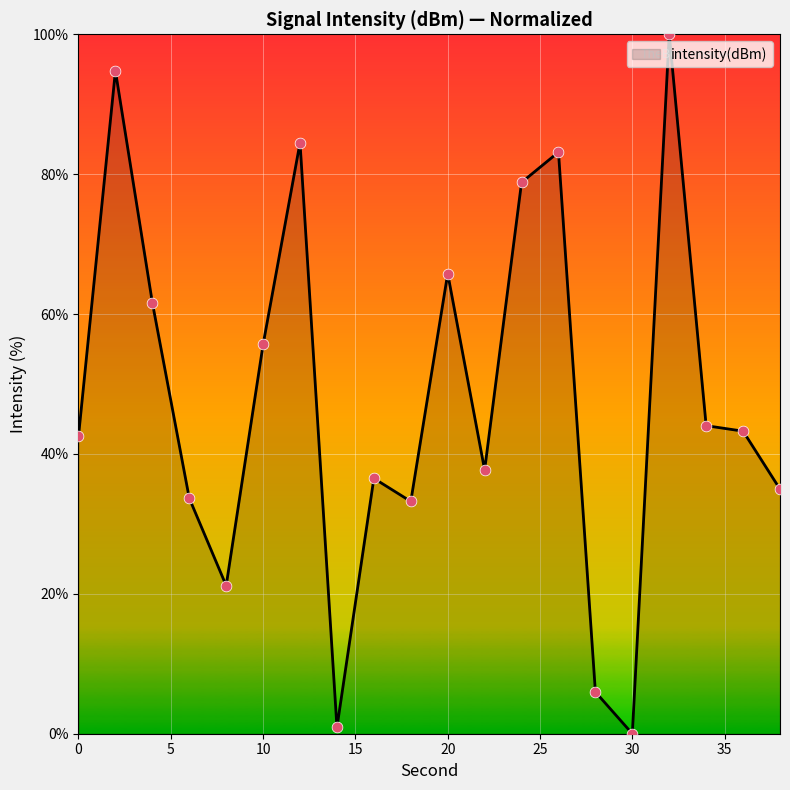

What is the greatest value displayed?

100.0